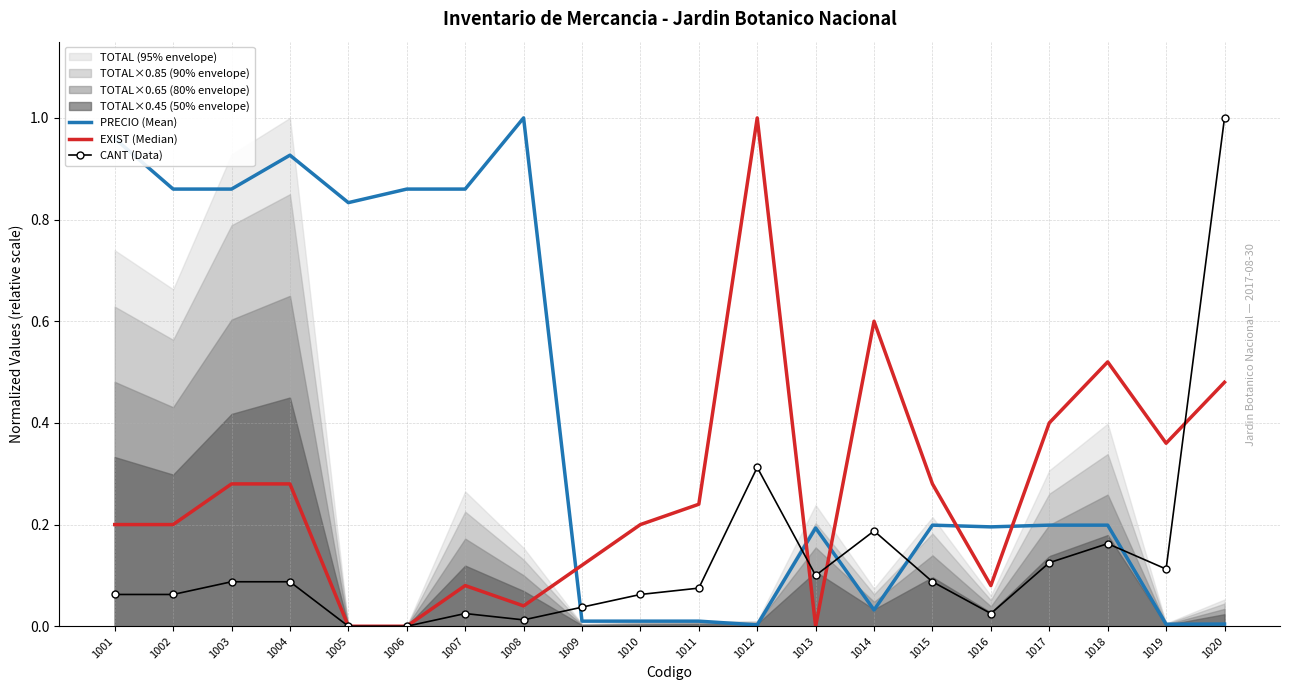

Which series changed the most between 1008 and 1018?

PRECIO (Mean)